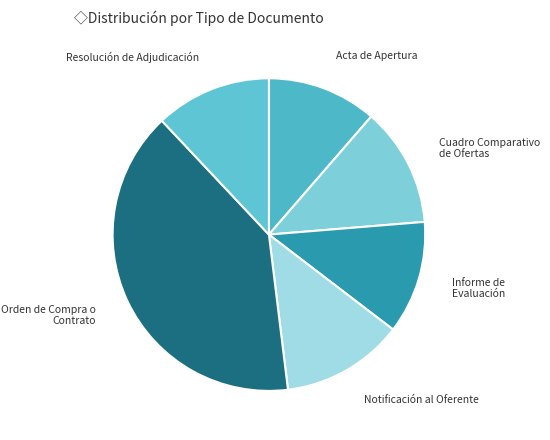

How many slices are in this pie chart?

6